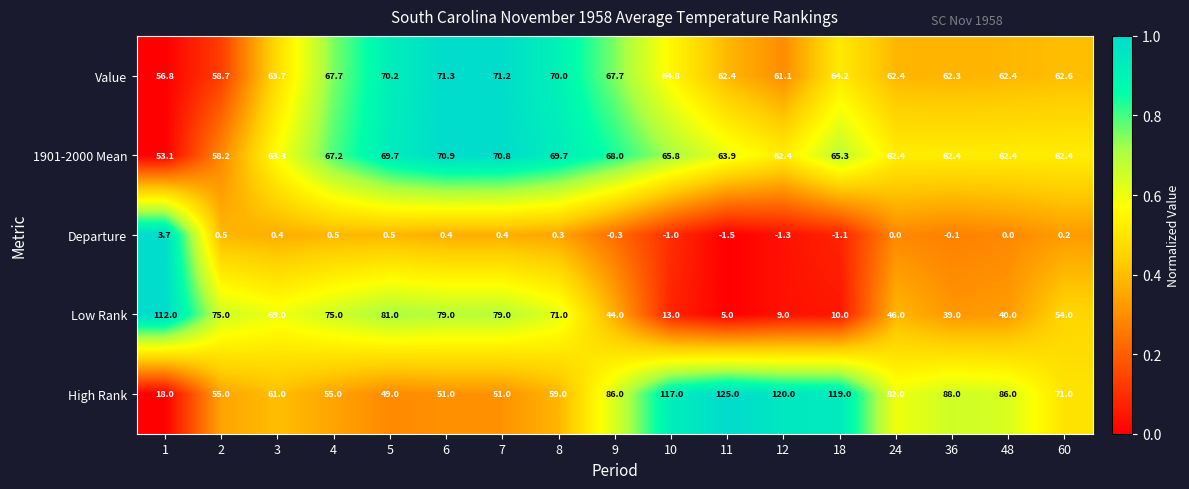

What is the difference between the maximum and minimum values in the Low Rank series?

107.0